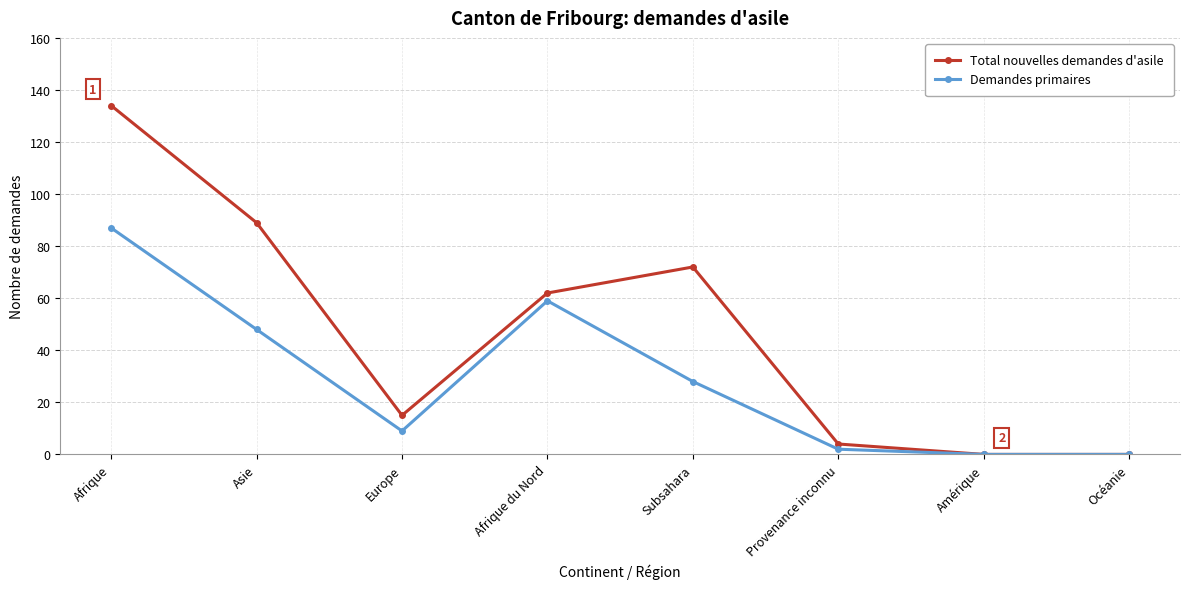

True or false: Total nouvelles demandes d'asile has more than 0 points higher than both neighbors.

True